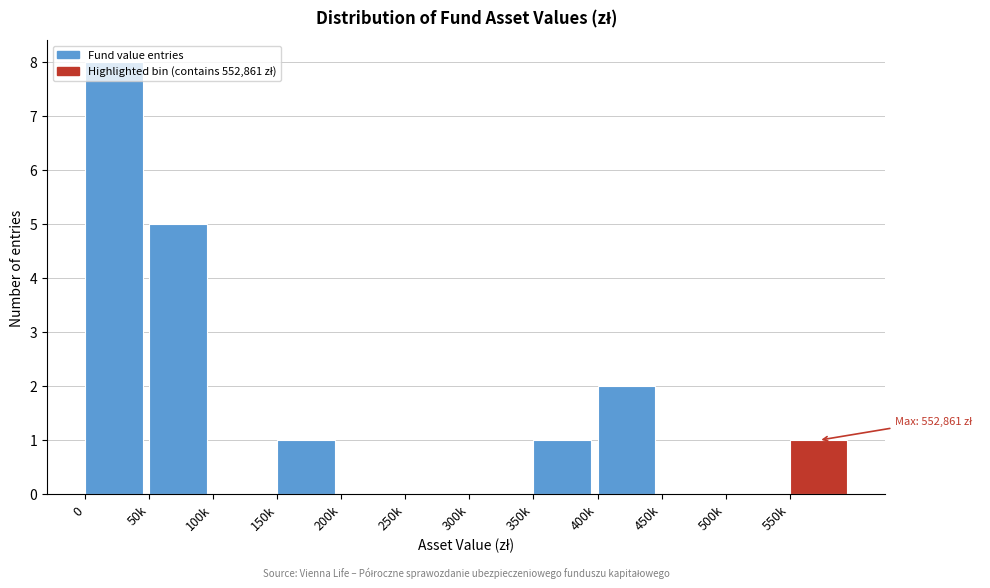

What is the sum of all values?

18